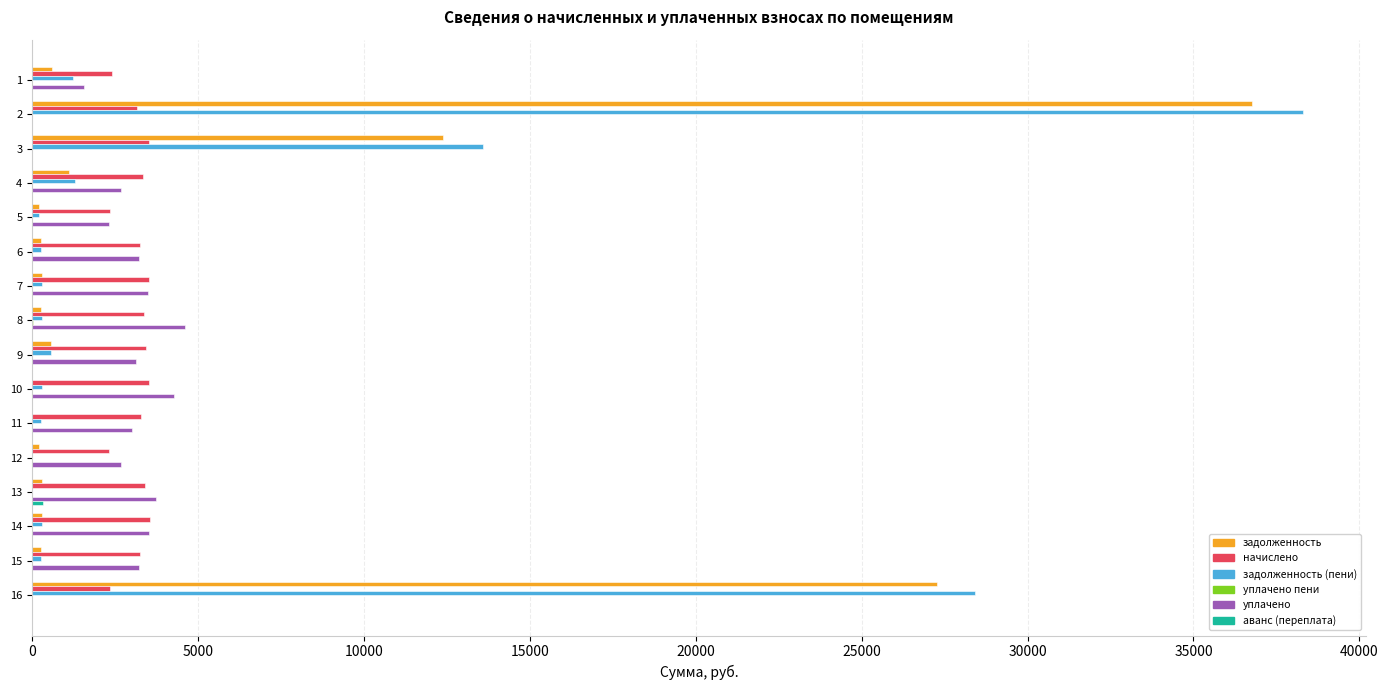

What is the maximum value shown in the chart?

38293.0